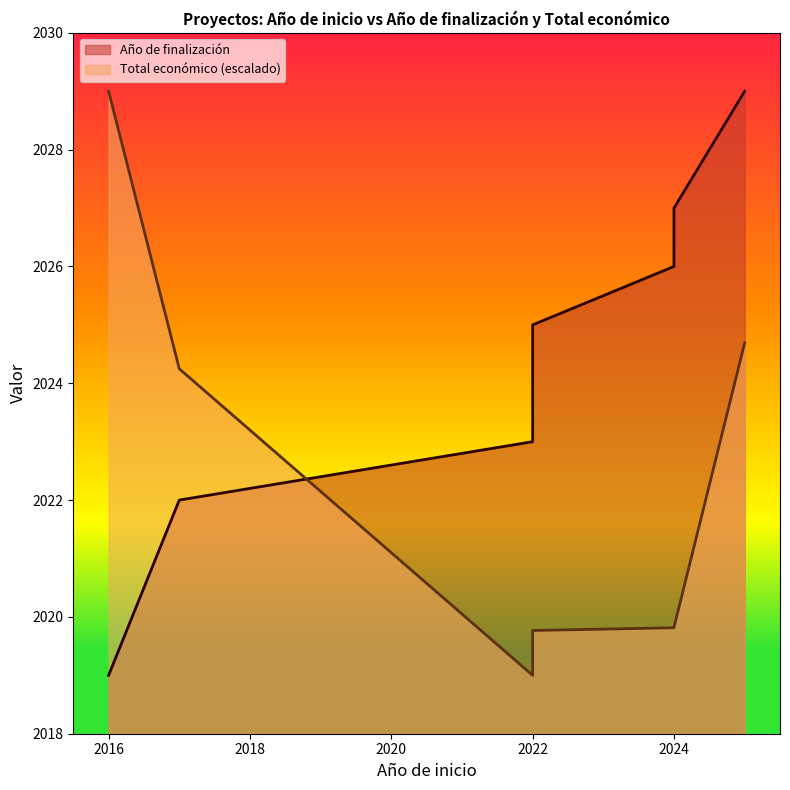

The value of Total económico at 2022 is 3261.4. True or false?

False